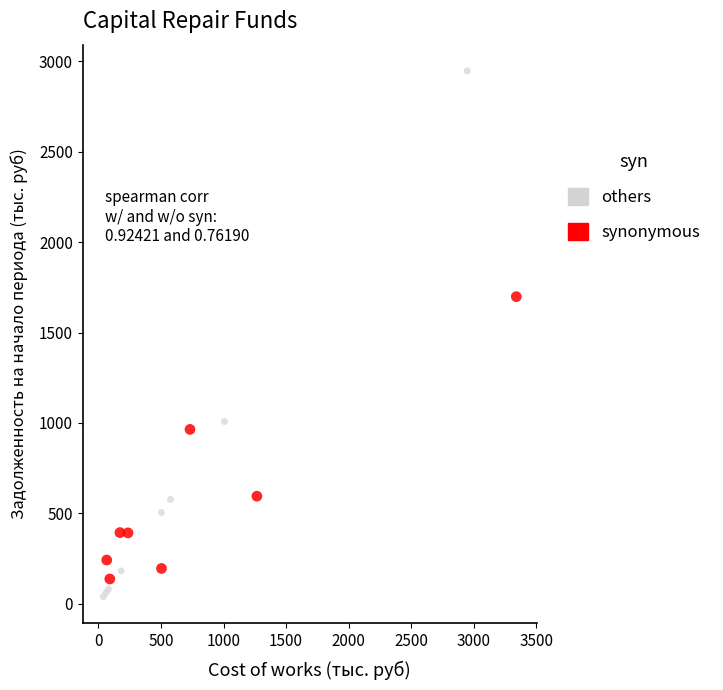

Which series reaches the maximum Y coordinate?

others